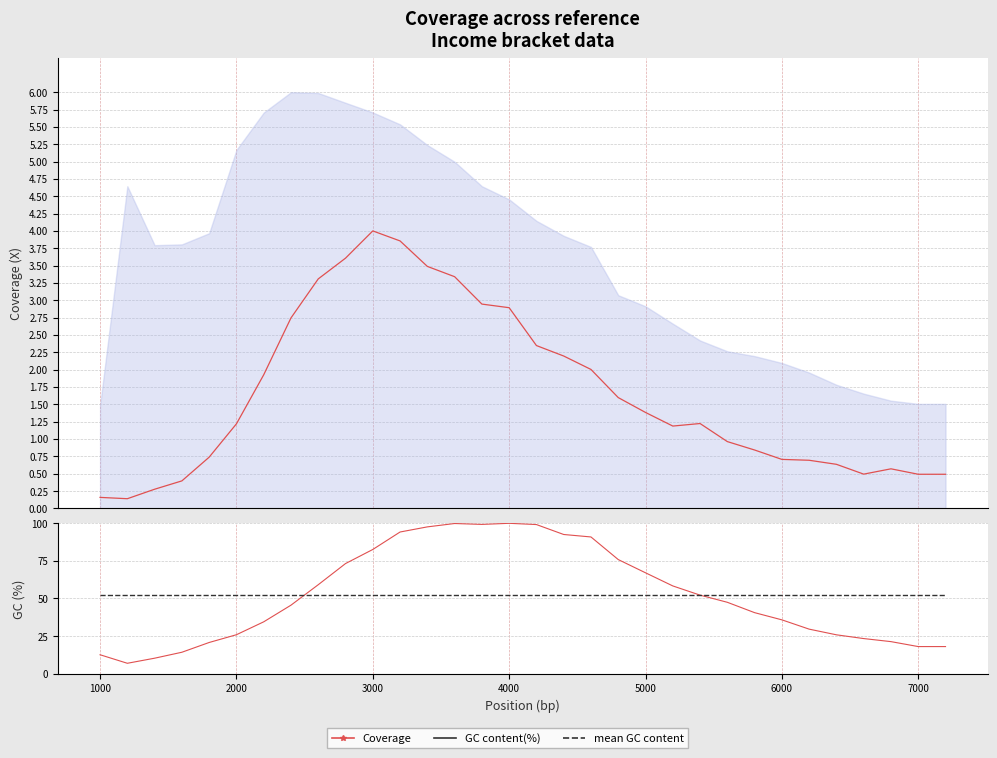

At which category does the chart reach its peak across all series?

4000